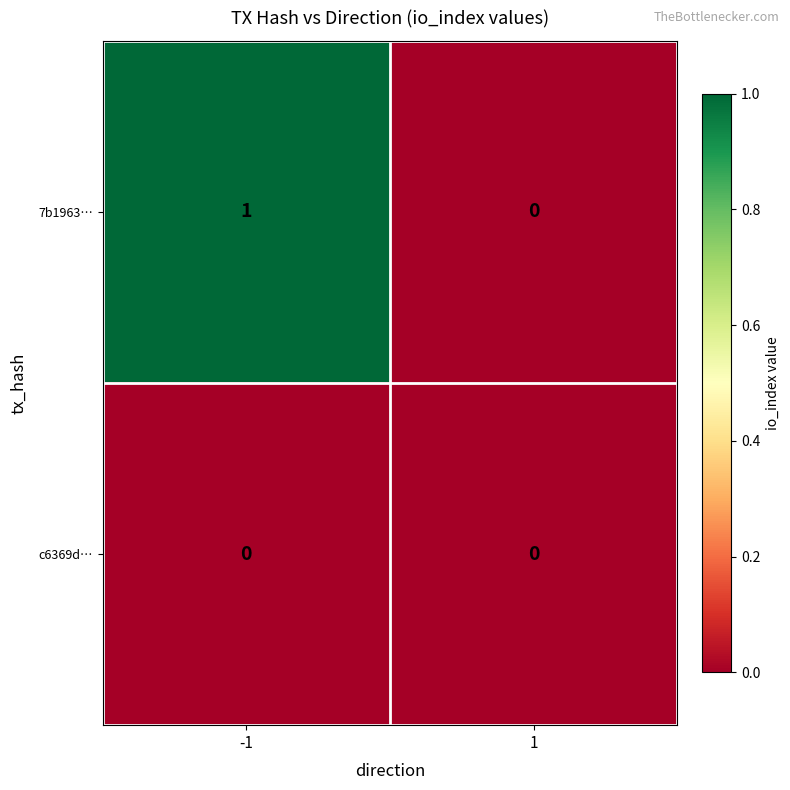

Which series changed the most between -1 and 1?

7b1963…